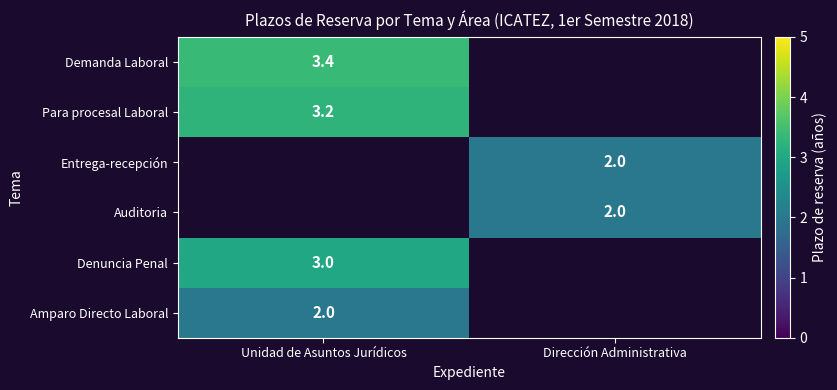

Is the value of Demanda Laboral at Dirección Administrativa greater than the value of Amparo Directo Laboral at Dirección Administrativa?

No